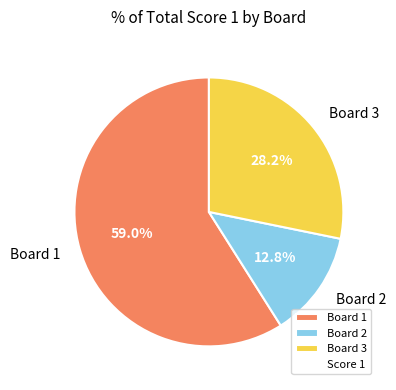

What is the largest slice in the pie chart?

Board 1